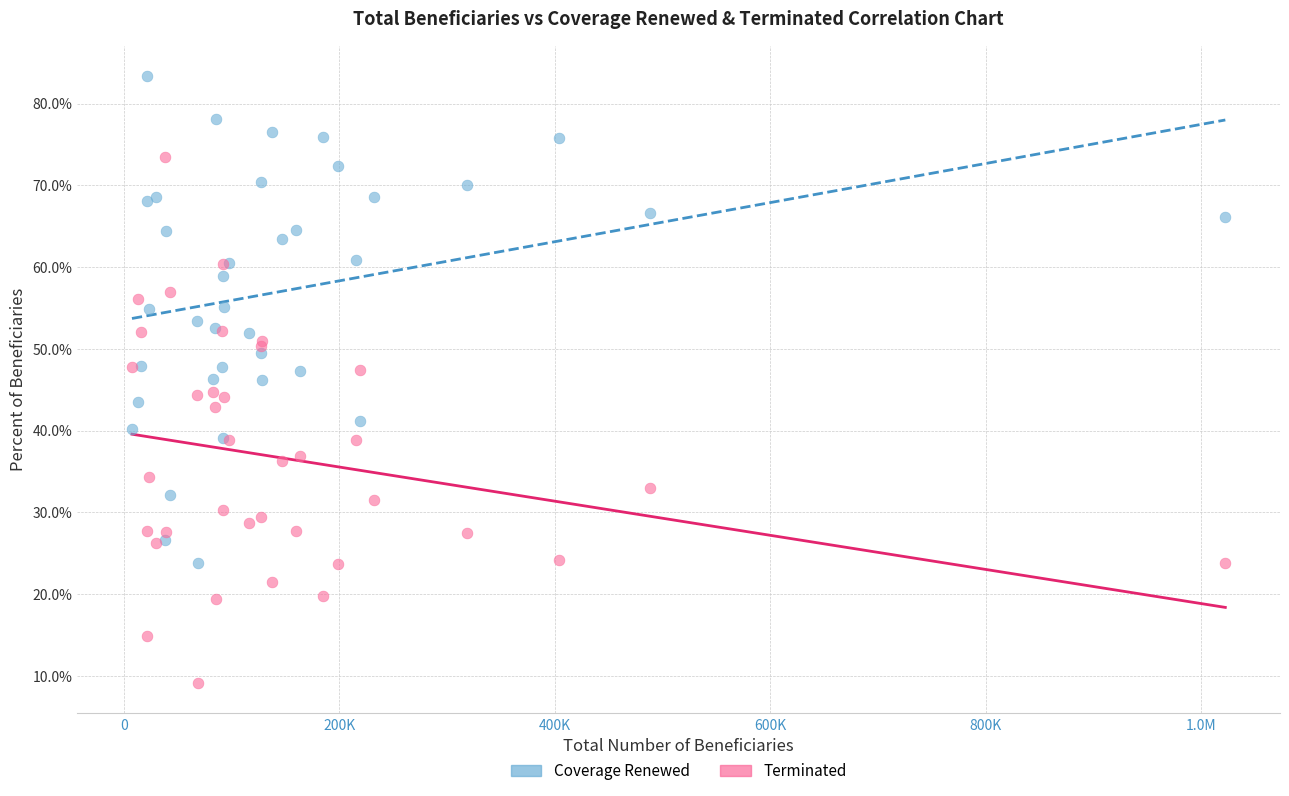

Which series has the widest spread of Y values?

Terminated